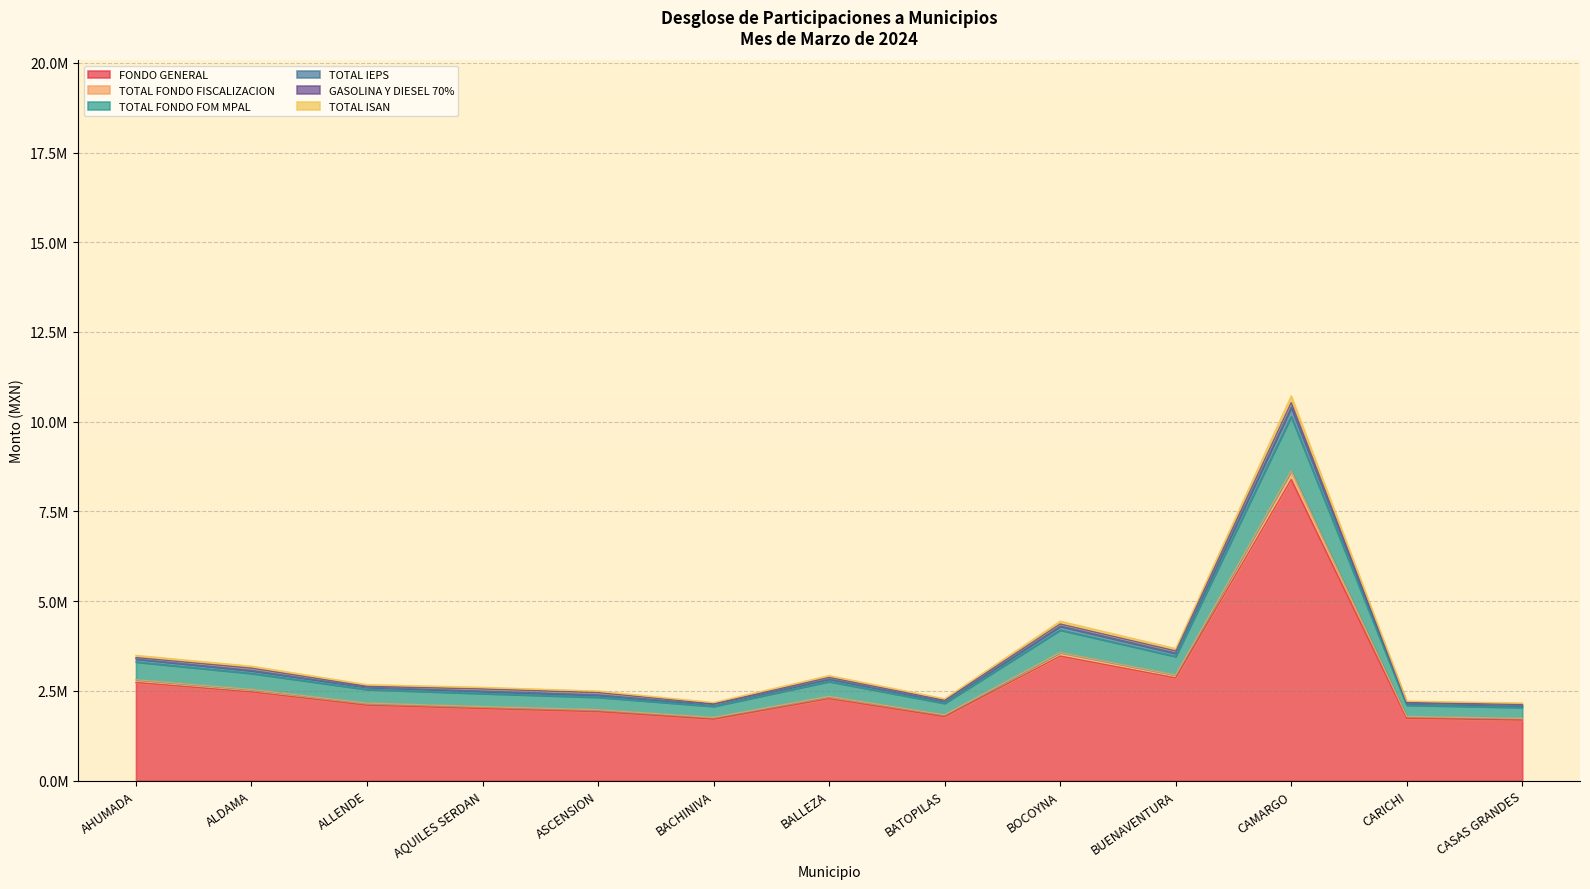

True or false: TOTAL ISAN and TOTAL FONDO FOM MPAL intersect in this chart.

False